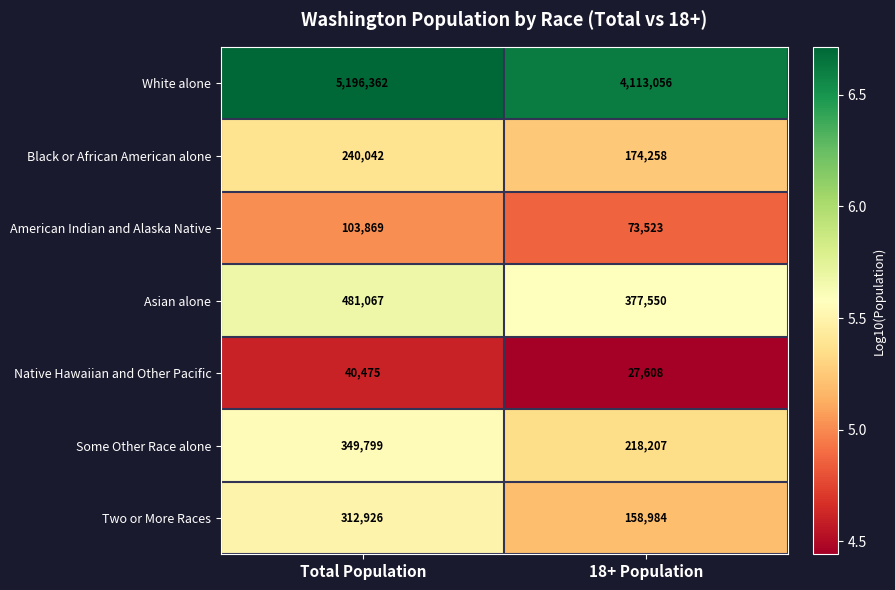

The value of Black or African American alone at Total Population is 240042. True or false?

True